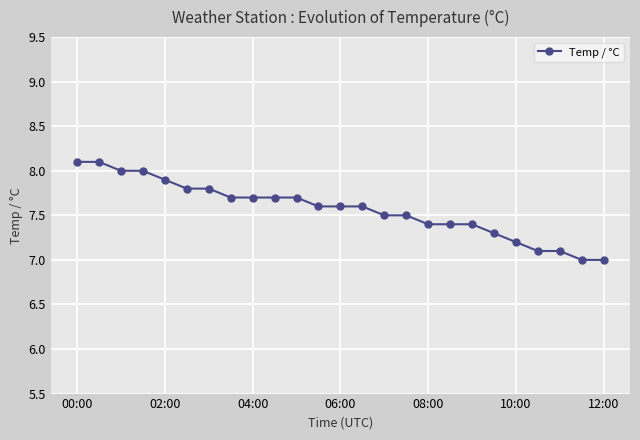

What is the minimum value shown in the chart?

7.0